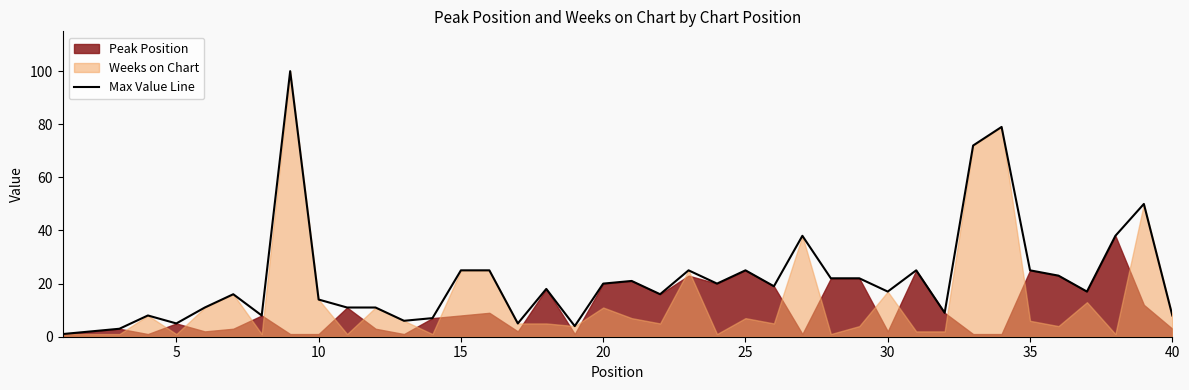

Is it true that Max Value Line equals 20 at 20?

True